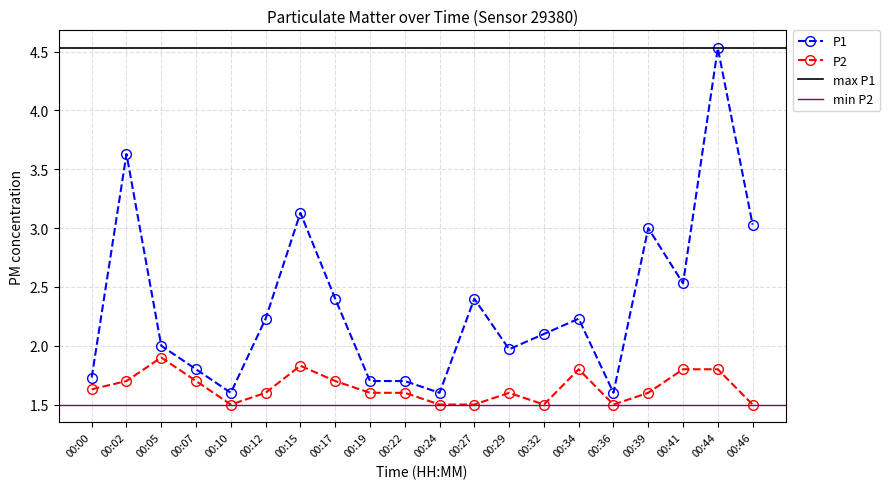

What is the value of the P1 point at the 17th from the left?

3.0